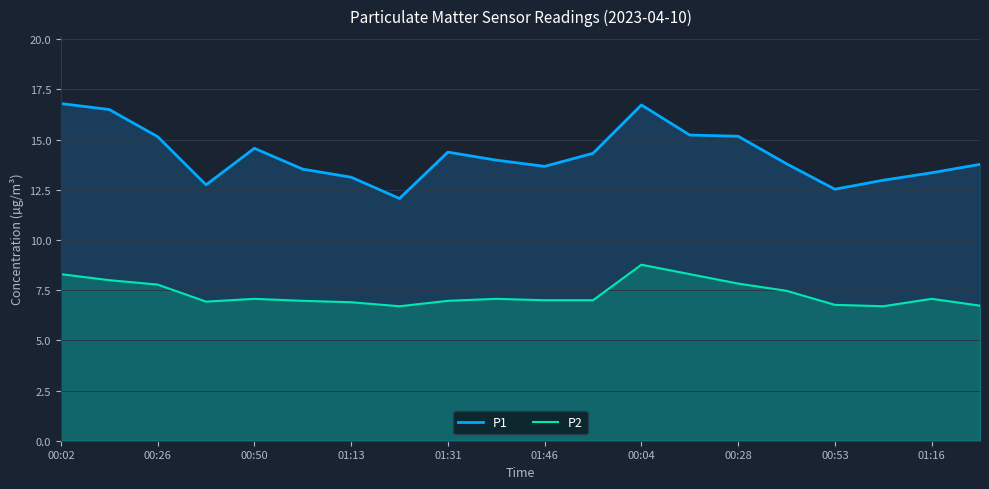

True or false: P2 has more than 1 points higher than both neighbors.

True